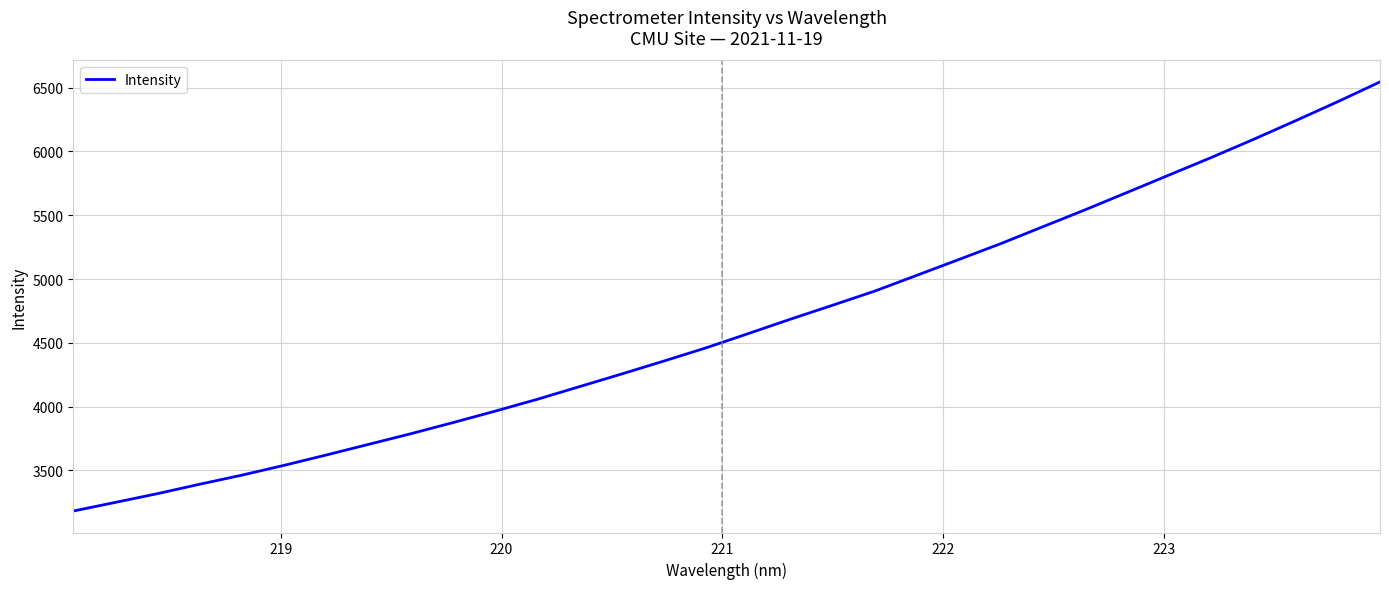

Reading left to right, extract all data points from this chart.

3181.5	3249.5	3318.2	3391.9	3463.1	3540.1	3621.1	3704.3	3787.5	3874.7	3964.5	4057.5	4156.6	4255.8	4357.1	4460.6	4572.0	4684.9	4794.2	4904.9	5028.8	5152.9	5278.1	5410.8	5542.9	5679.3	5816.5	5953.5	6095.2	6241.6	6390.6	6545.0